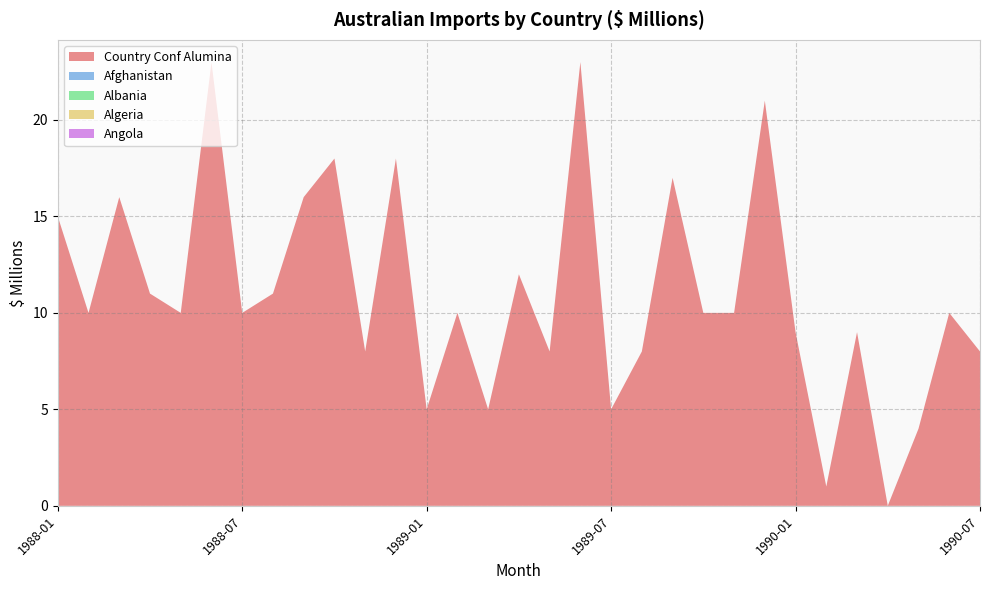

Reading left to right, what are all the values shown in this chart?

Country Conf Alumina: 15	10	16	11	10	23	10	11	16	18	8	18	5	10	5	12	8	23	5	8	17	10	10	21	9	1	9	0	4	10	8
Afghanistan: 0	0	0	0	0	0	0	0	0	0	0	0	0	0	0	0	0	0	0	0	0	0	0	0	0	0	0	0	0	0	0
Albania: 0	0	0	0	0	0	0	0	0	0	0	0	0	0	0	0	0	0	0	0	0	0	0	0	0	0	0	0	0	0	0
Algeria: 0	0	0	0	0	0	0	0	0	0	0	0	0	0	0	0	0	0	0	0	0	0	0	0	0	0	0	0	0	0	0
Angola: 0	0	0	0	0	0	0	0	0	0	0	0	0	0	0	0	0	0	0	0	0	0	0	0	0	0	0	0	0	0	0